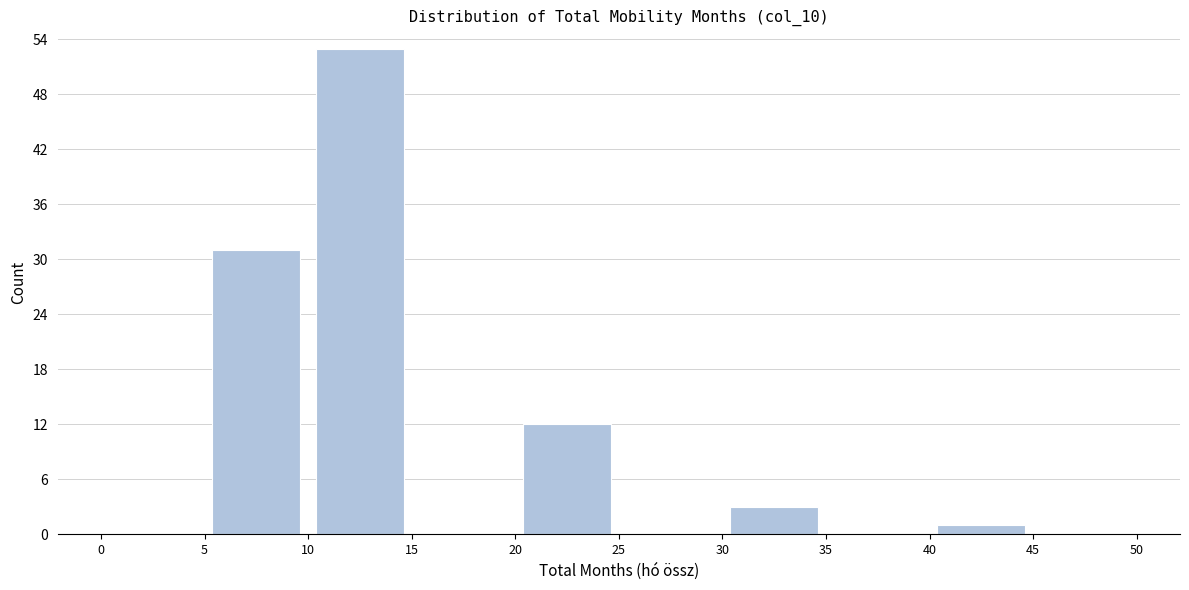

Reading left to right, transcribe this chart: for each bar, give the range it covers on the x-axis and its height. The values are not printed on the chart, so give them approximately, as read against the axis.

0 to 5: 0
5 to 10: 31
10 to 15: 53
15 to 20: 0
20 to 25: 12
25 to 30: 0
30 to 35: 3
35 to 40: 0
40 to 45: 1
45 to 50: 0